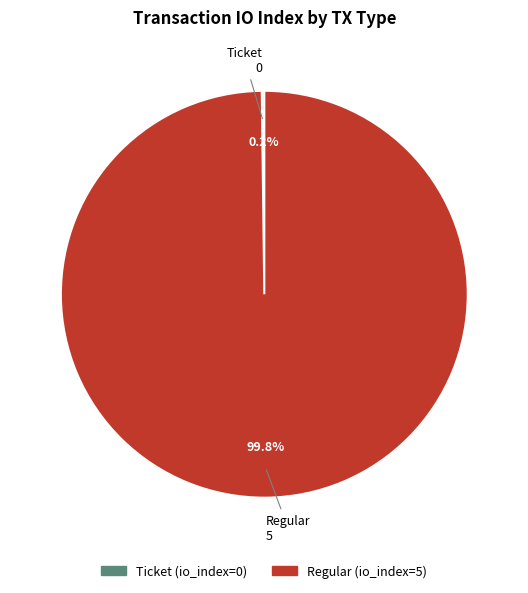

Which slice represents more than half of the pie?

Regular